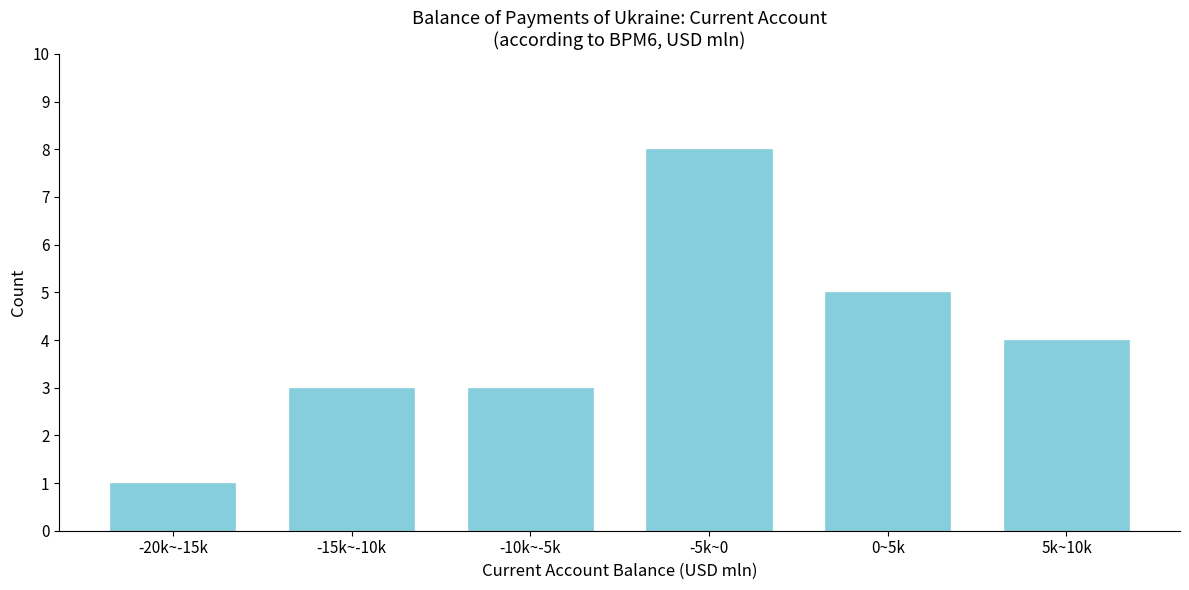

Reading right to left, transcribe all the data shown in this chart.

5k~10k=4	0~5k=5	-5k~0=8	-10k~-5k=3	-15k~-10k=3	-20k~-15k=1